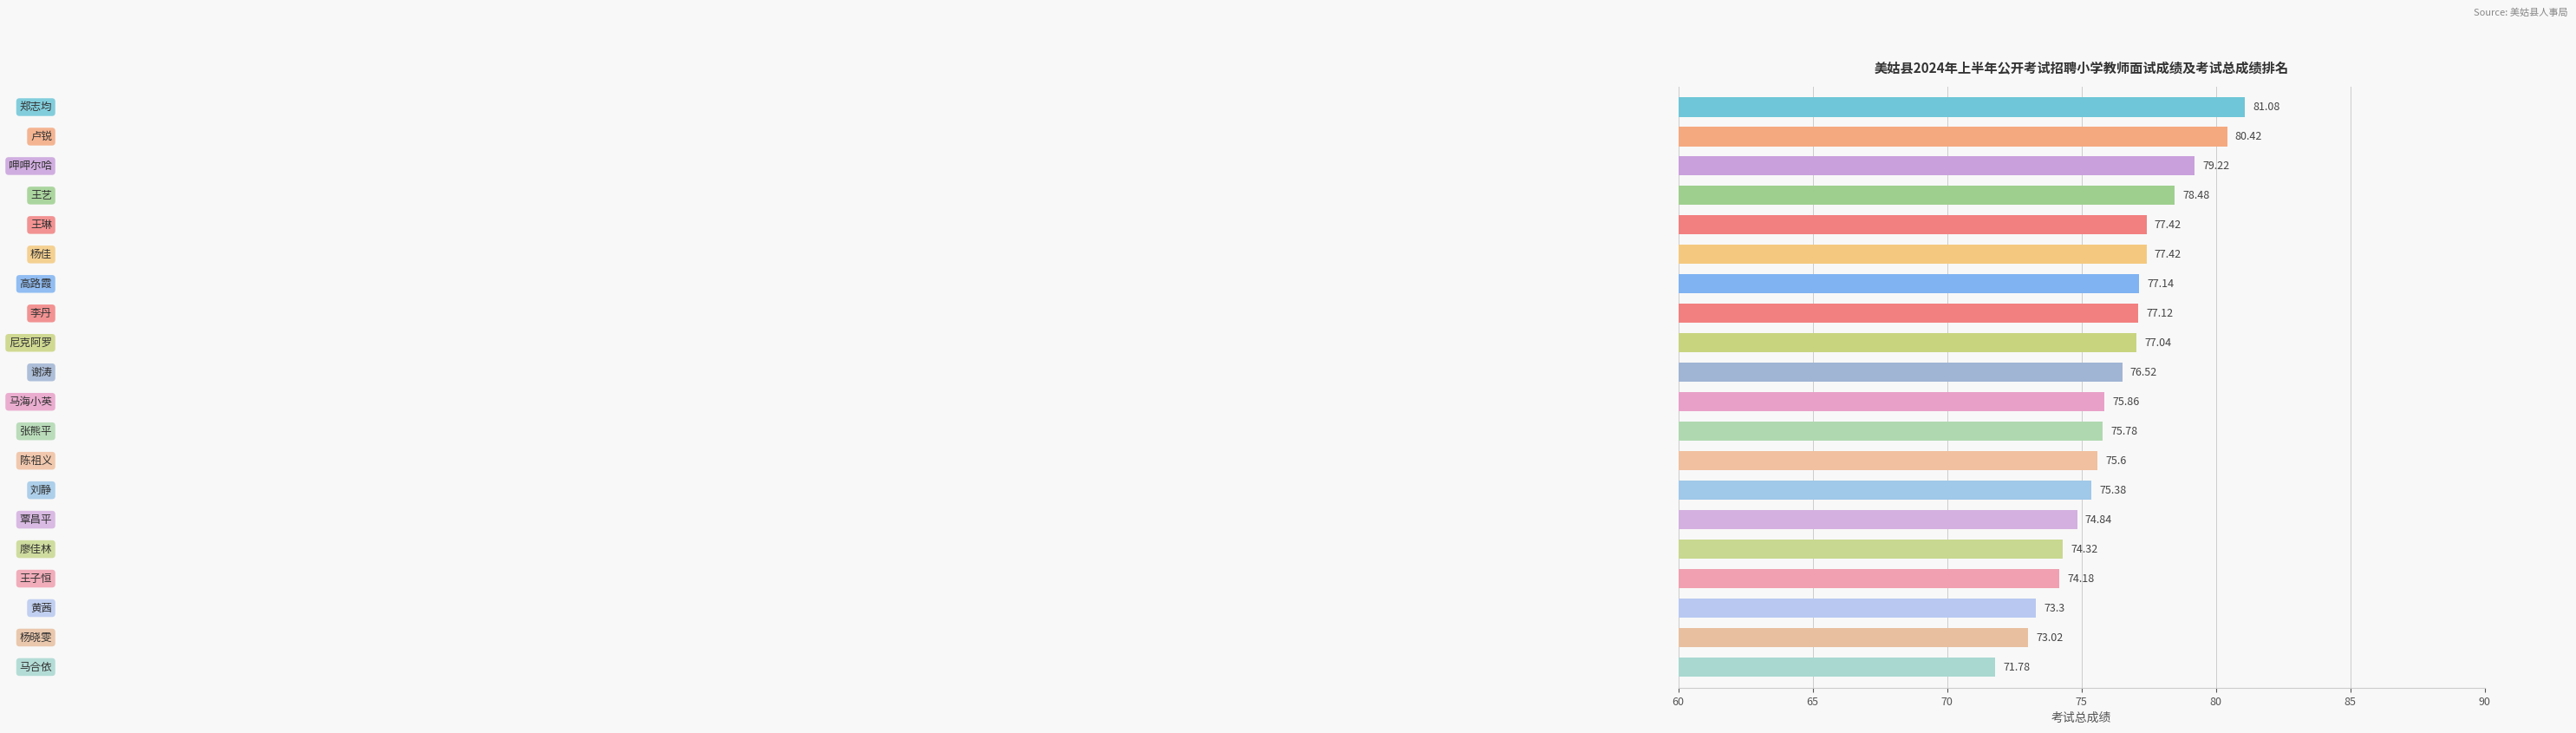

What is the sum of all values?

1525.9